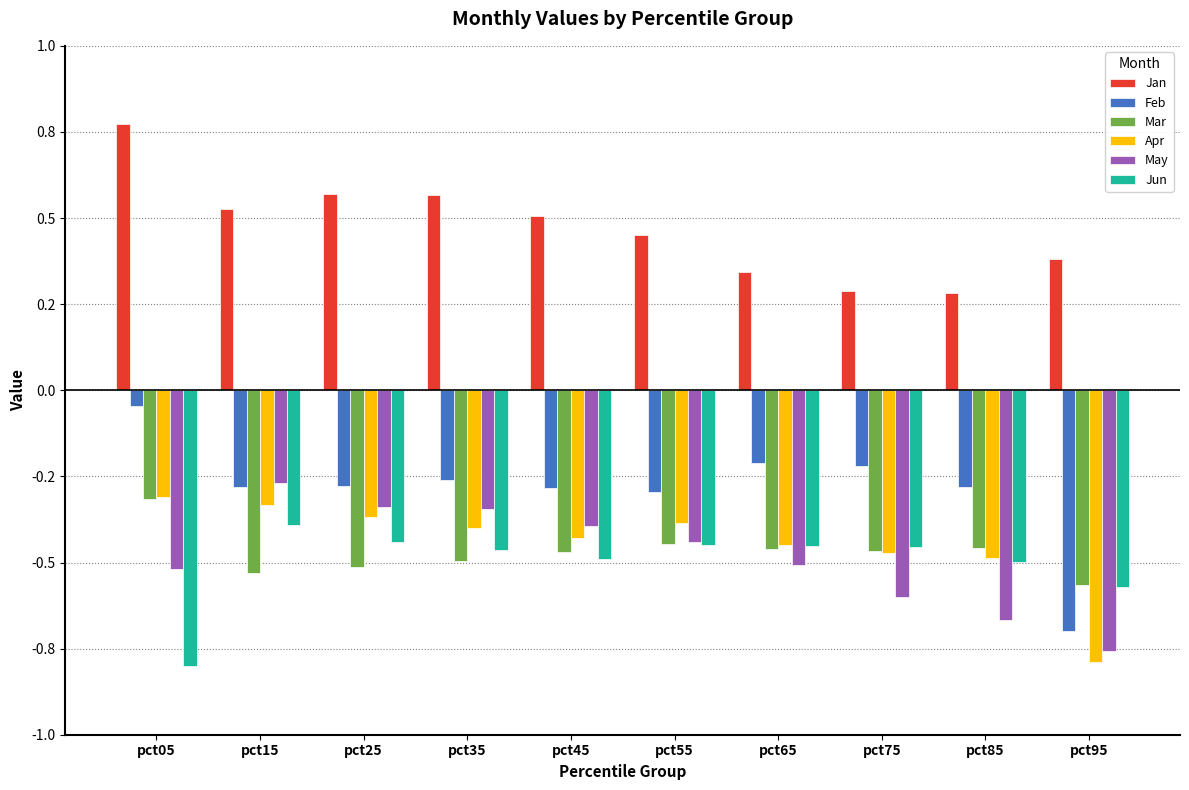

Are the bars horizontal?

No